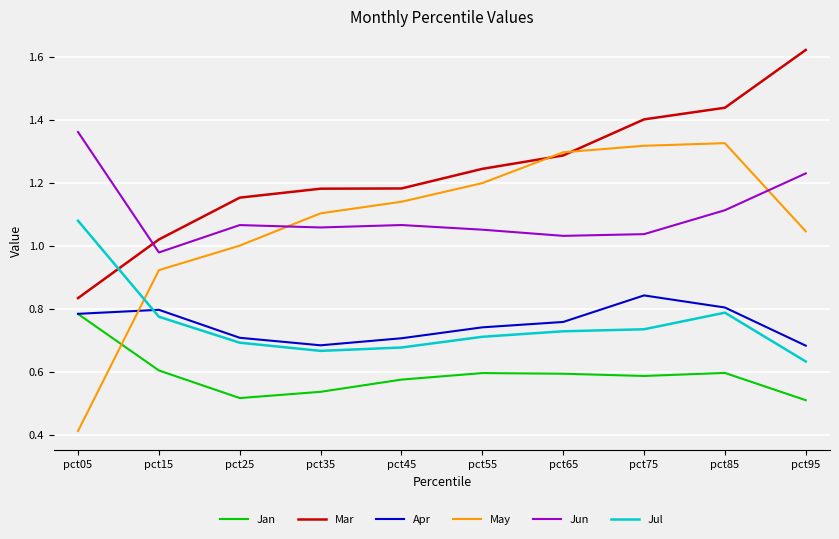

Count the Apr values in the range 0 to 1.

10